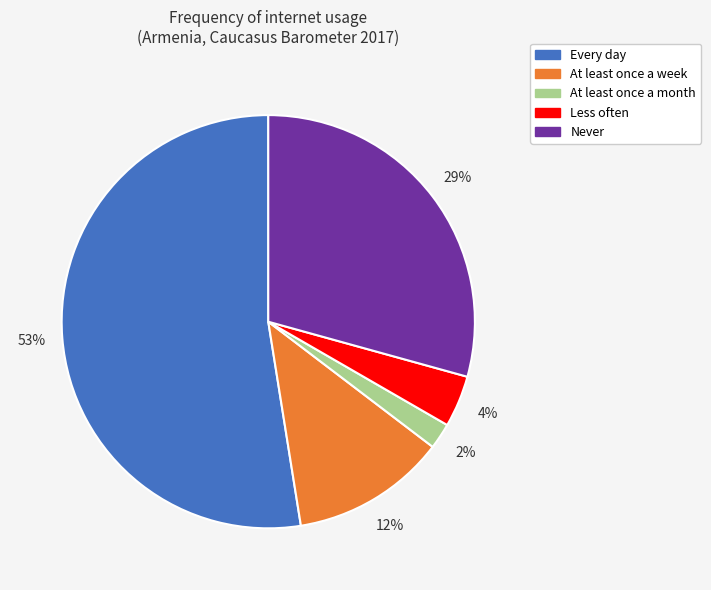

To the nearest percent, what is the difference between the largest and smallest slice percentages?

51%